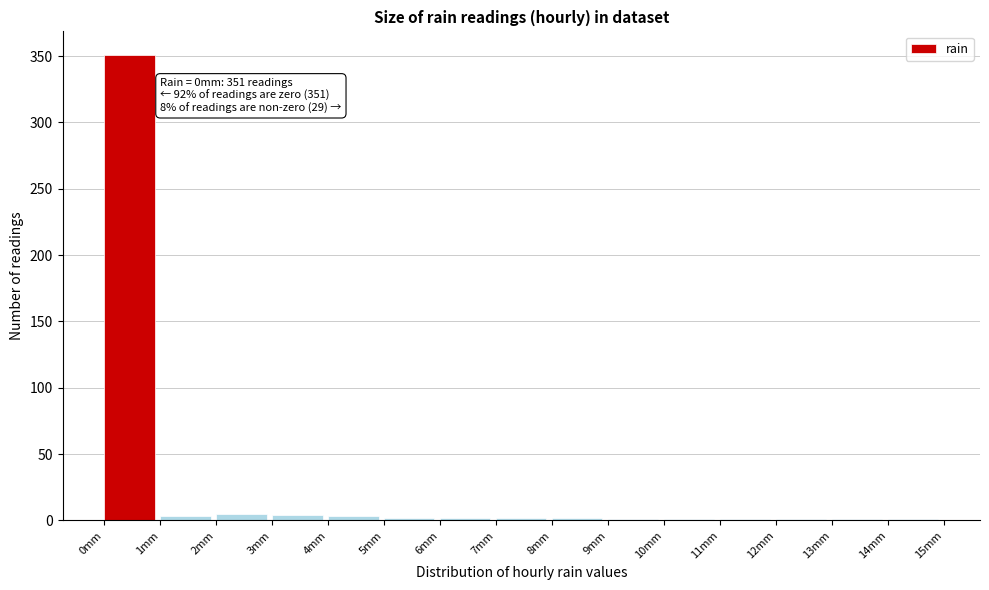

Which range on the x-axis has the tallest bar?

0 to 1